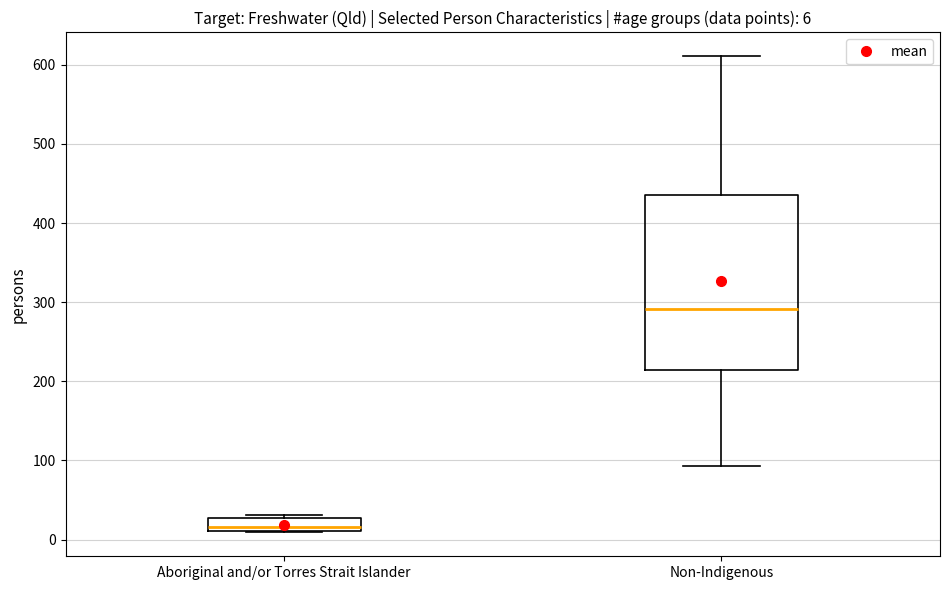

Which box has the highest median line?

Non-Indigenous